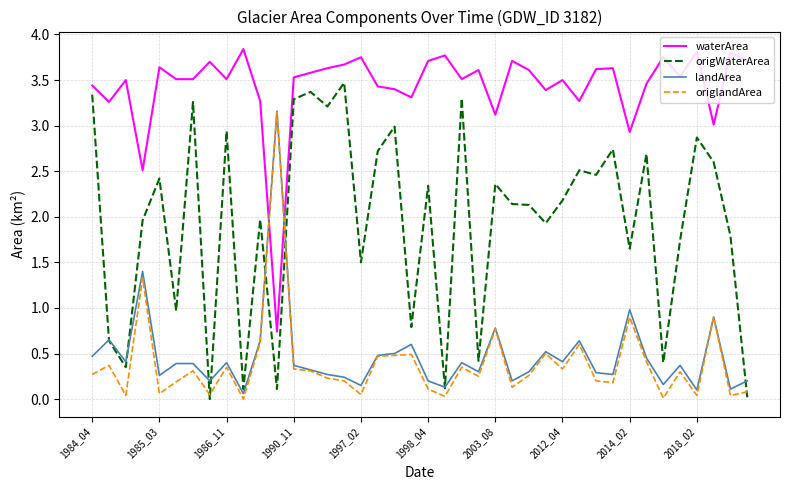

Which series ends up on top after the final intersection of waterArea and origlandArea?

waterArea